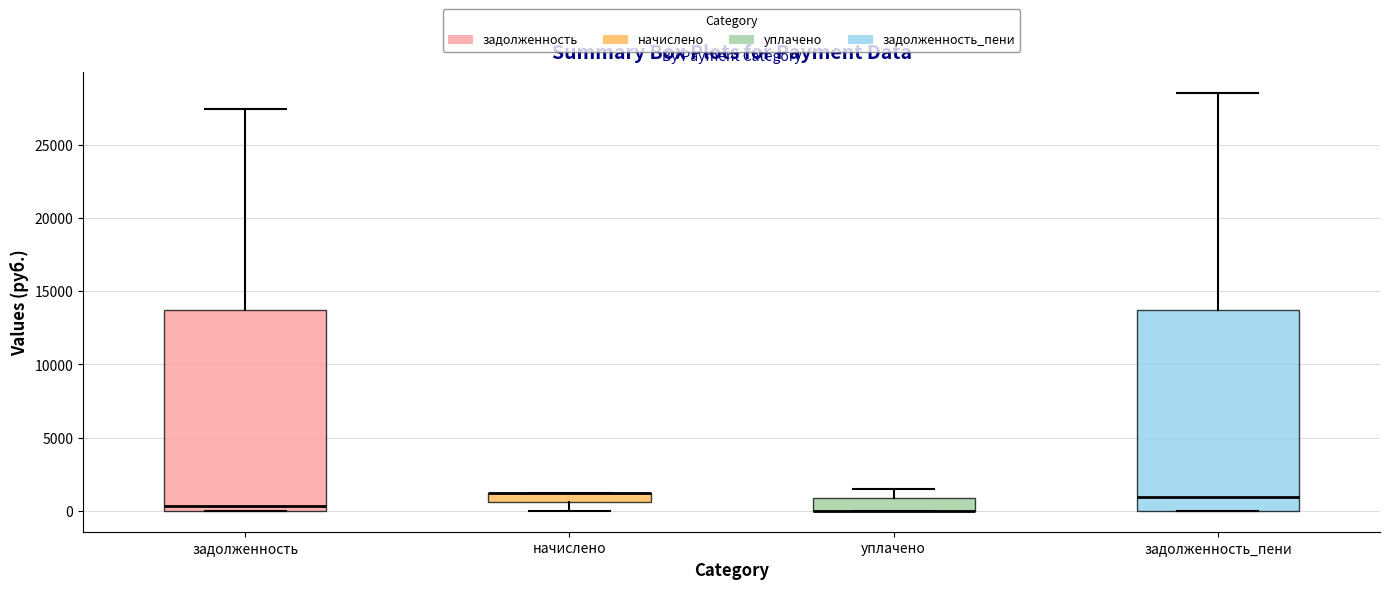

Where does the upper whisker of the box for задолженность_пени end on the y-axis? The values are not printed on the chart, so give them approximately, as read against the axis.

28500